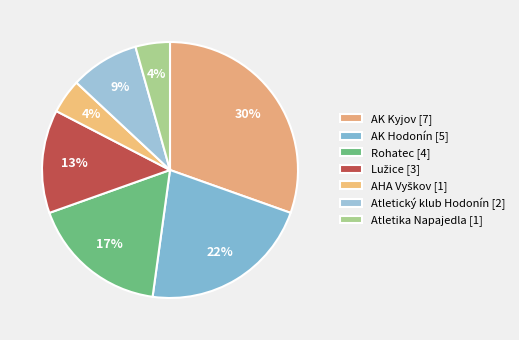

To the nearest percent, what is the difference between the AK Kyjov and Rohatec slice percentages?

13%